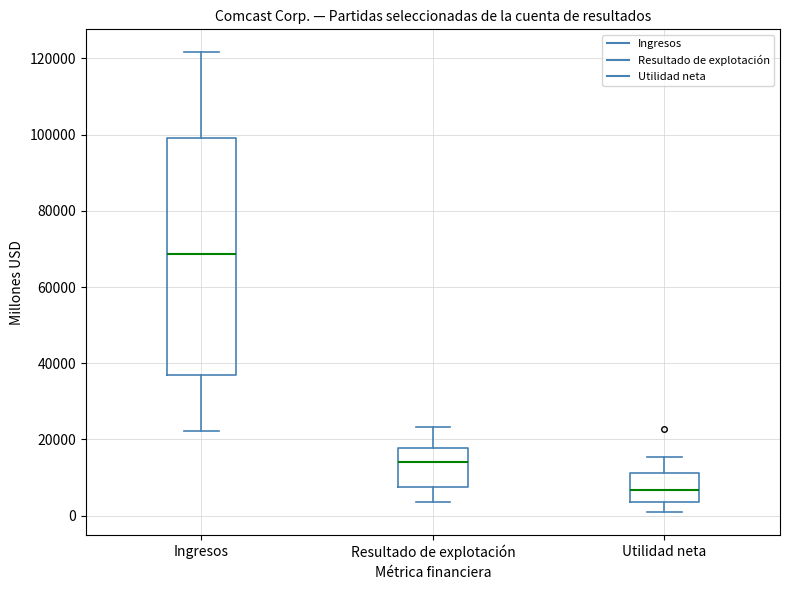

Reading left to right, read every box against the y-axis: the position of its median line, the range the box covers, and the ends of its whiskers. The values are not printed on the chart, so give them approximately, as read against the axis.

Ingresos: median 68000, box 36000 to 100000, whiskers 22000 to 122000
Resultado de explotación: median 14000, box 8000 to 18000, whiskers 4000 to 24000
Utilidad neta: median 6000, box 4000 to 12000, whiskers 0 to 16000